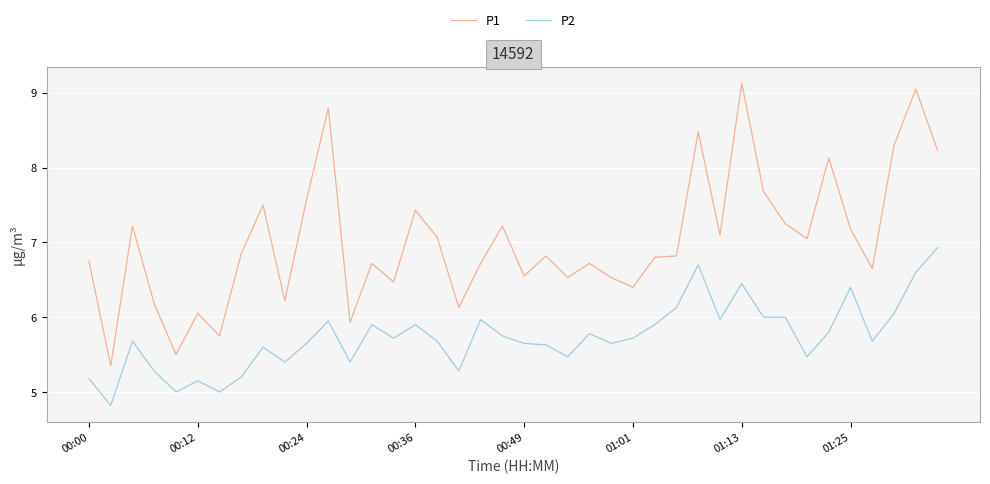

True or false: P2 and P1 cross at least once.

False